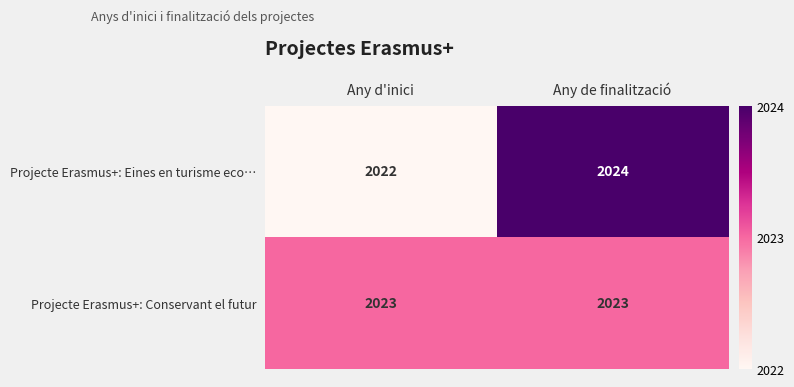

How many series are shown in this chart?

2